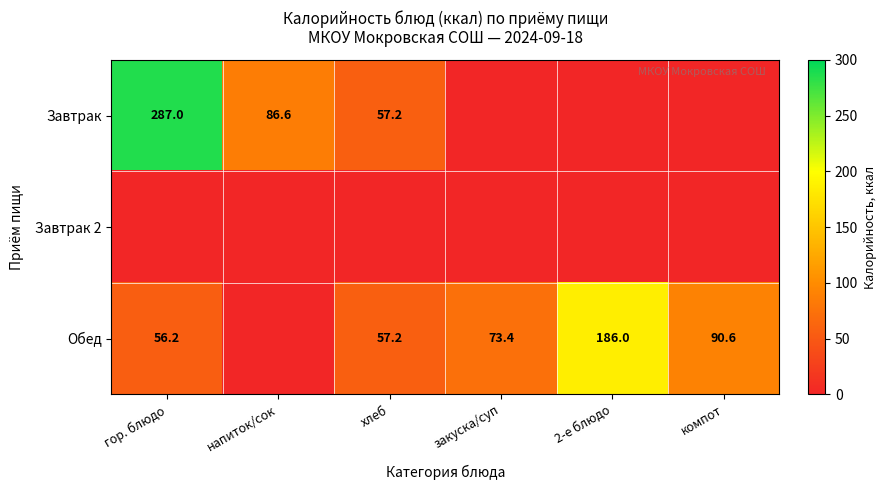

Is it true that Завтрак equals 19.1 at напиток/сок?

False